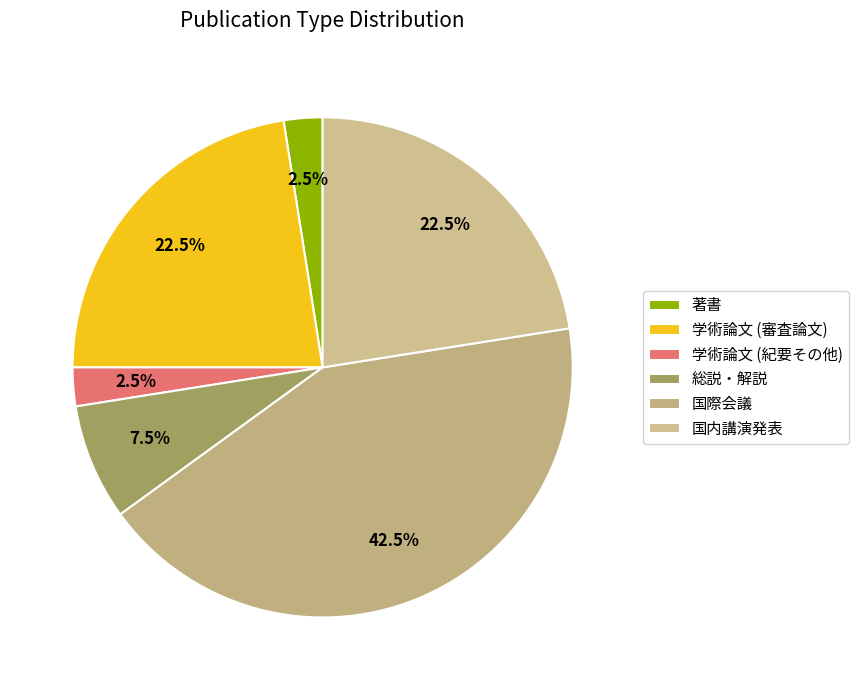

Is there any slice that represents more than half of the pie?

No